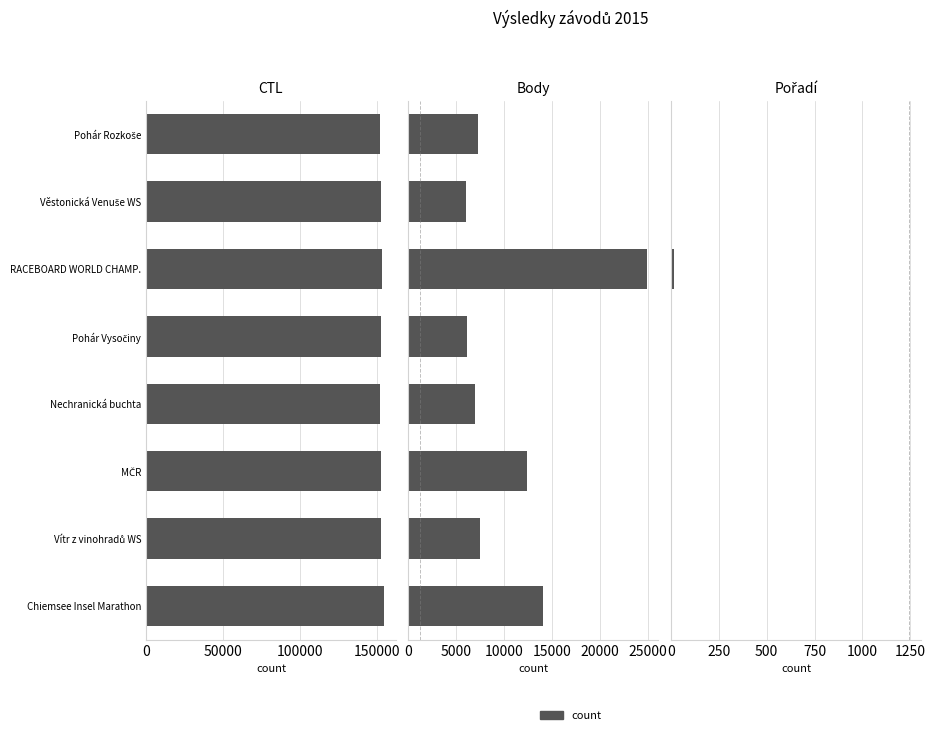

How many values in the Pořadí series are below 3?

1